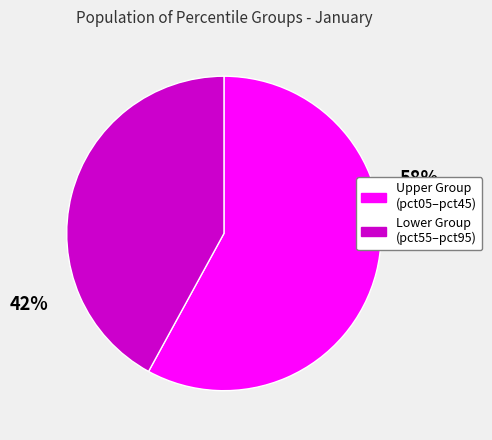

Count the number of slices in the pie.

2